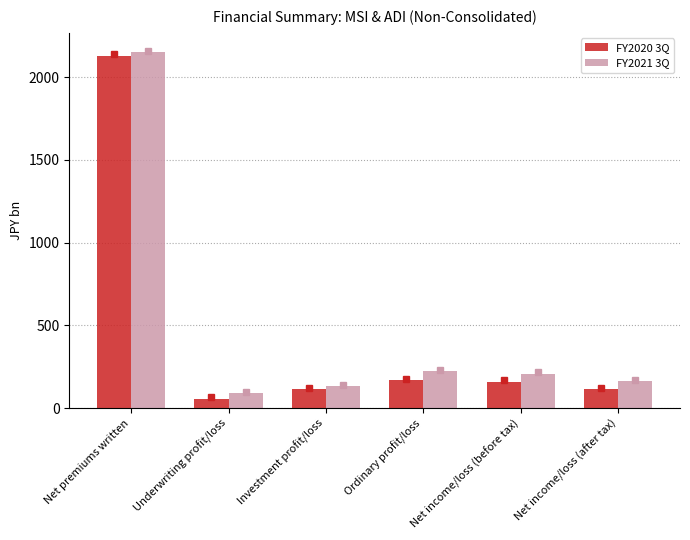

Rank the series by their average value, from highest to lowest.

FY2021 3Q, FY2020 3Q